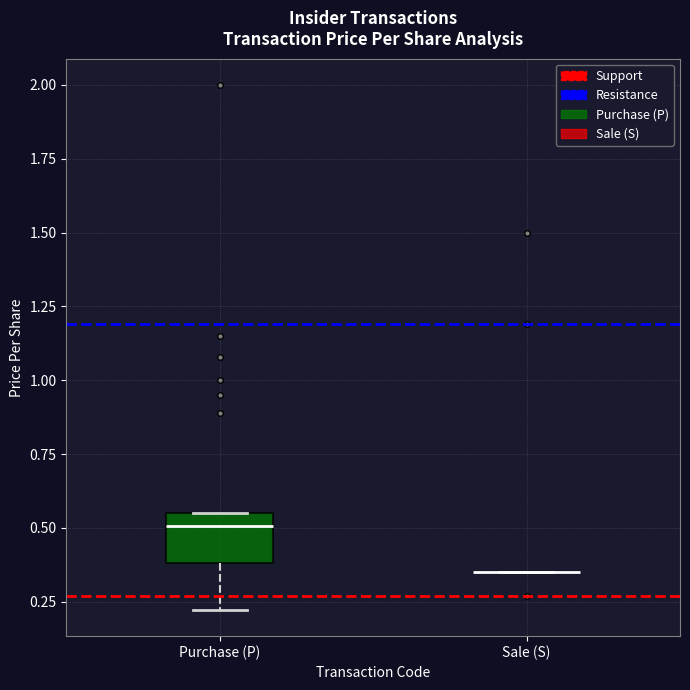

Which box is the tallest, from its lower edge to its upper edge?

Purchase (P)